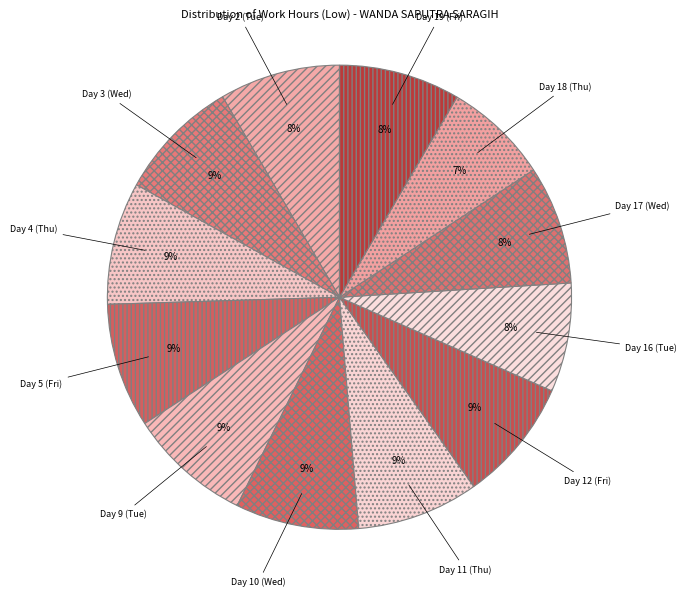

Is there any slice that represents more than half of the pie?

No